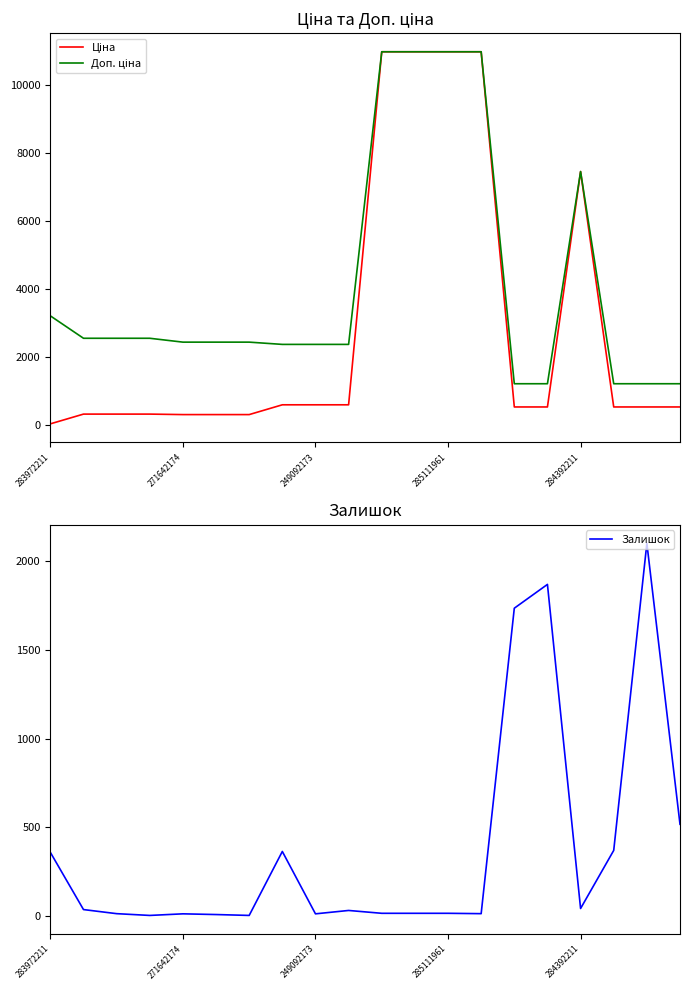

True or false: Ціна has a value of 256.0 at 14.

False